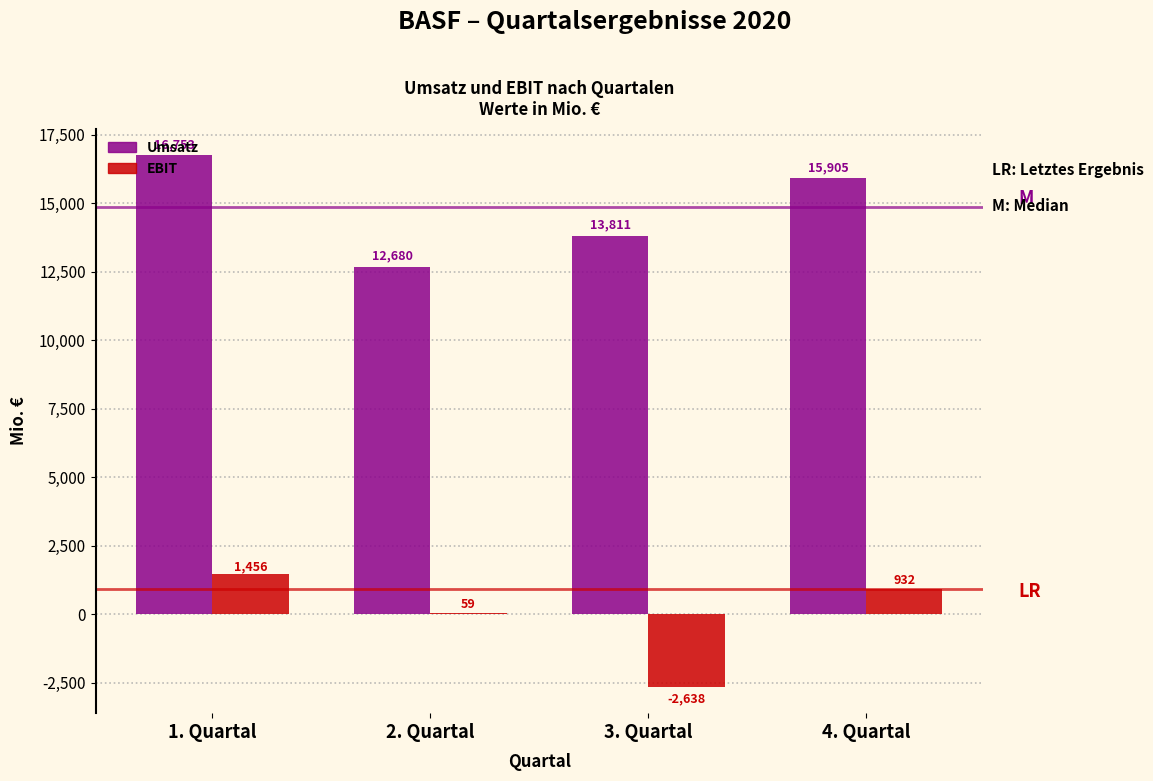

Reading right to left, extract all data points from this chart.

Umsatz: 4. Quartal=15905	3. Quartal=13811	2. Quartal=12680	1. Quartal=16753
EBIT: 4. Quartal=932	3. Quartal=-2638	2. Quartal=59	1. Quartal=1456